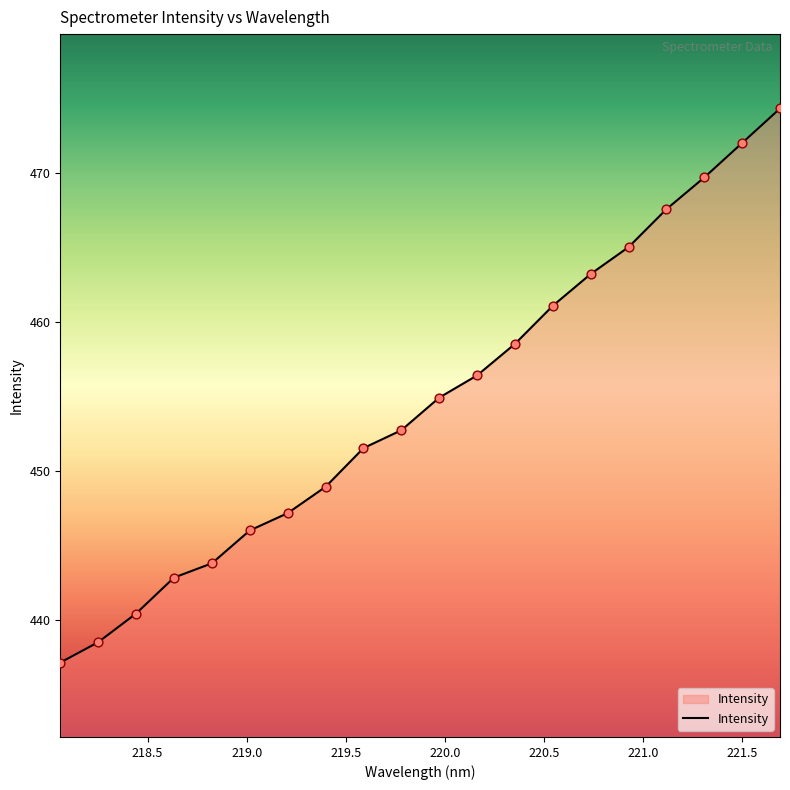

What is the greatest value displayed?

474.4